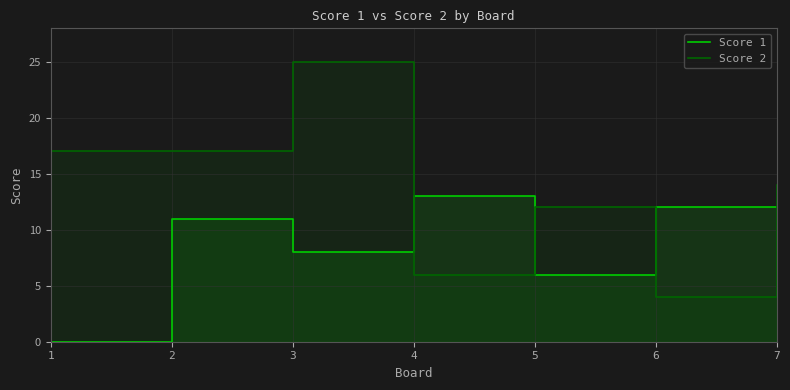

The value of Score 1 at 2 is 6. True or false?

False